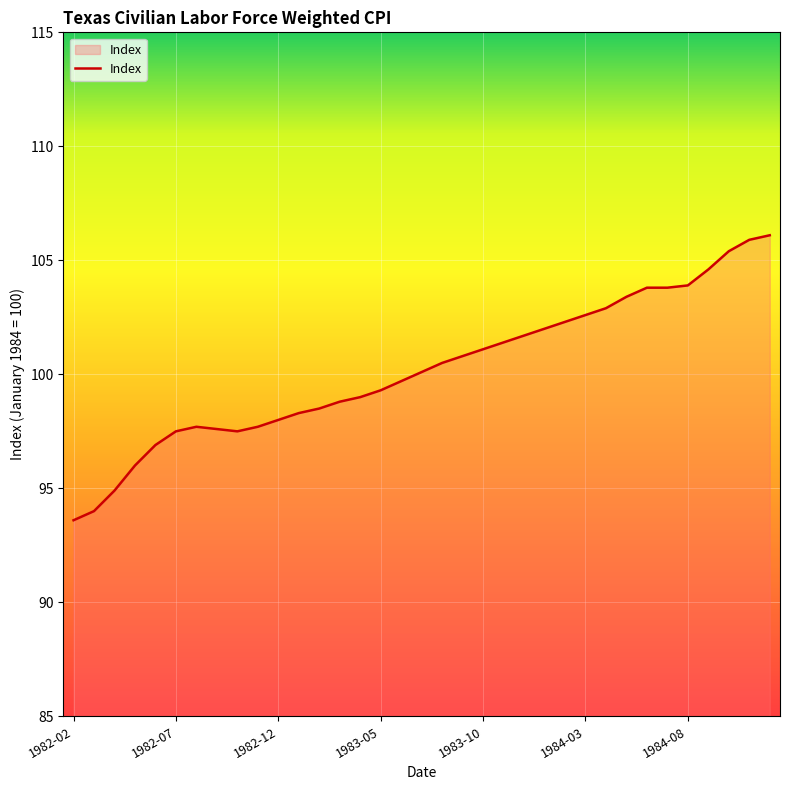

What is the difference between the maximum and minimum values?

12.5